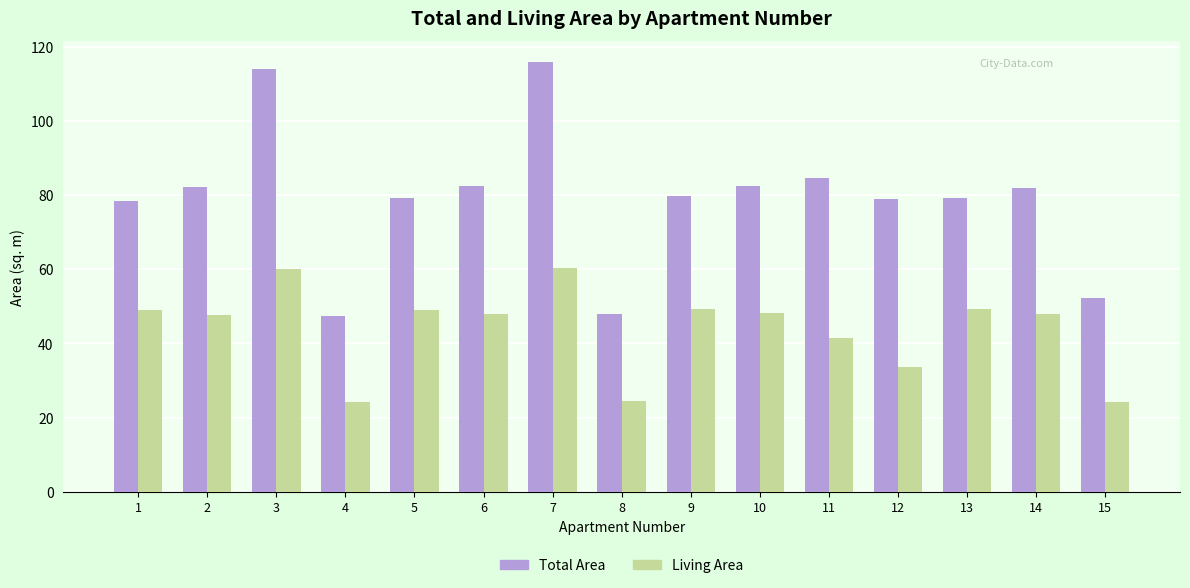

How many categories are shown in the chart?

15